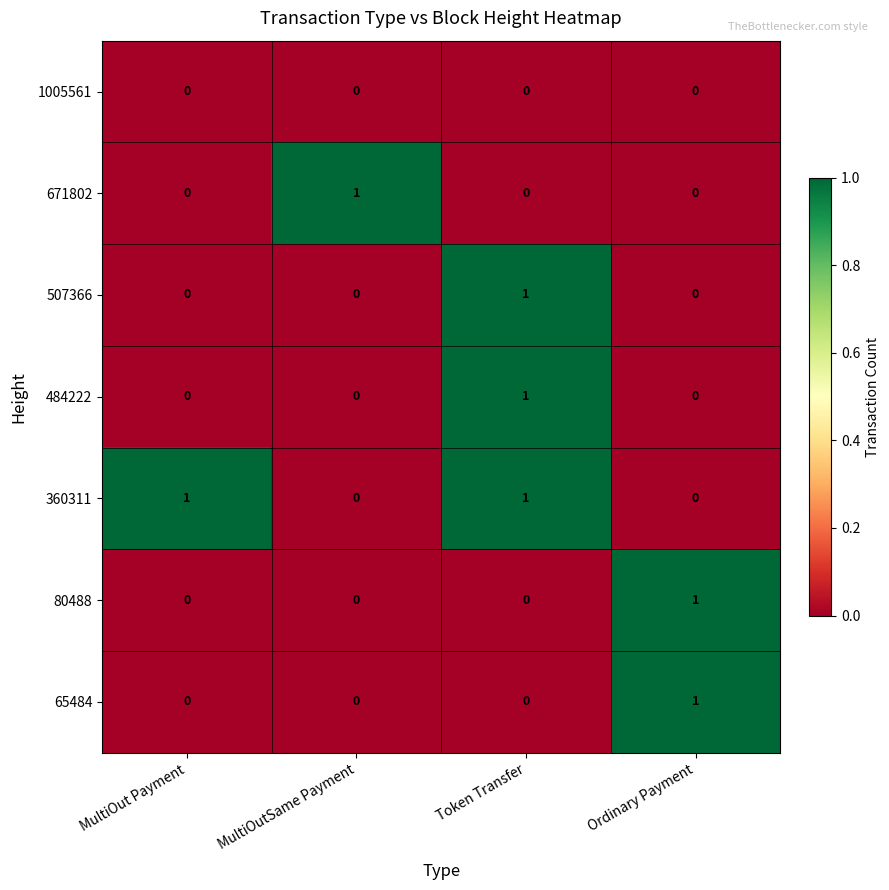

Which series has the largest total across all categories?

360311